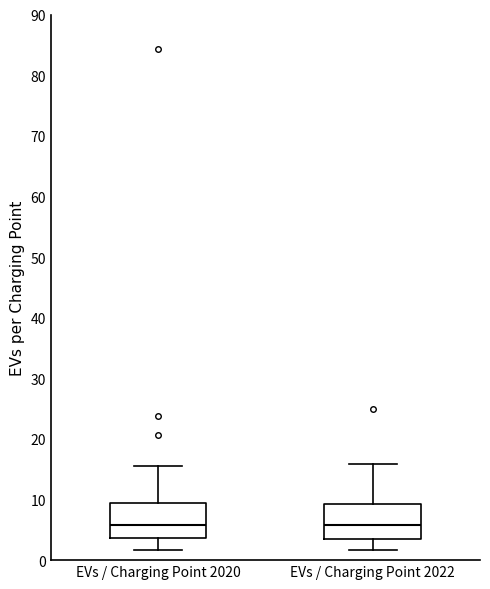

Where does the upper whisker of the box for EVs / Charging Point 2022 end on the y-axis? The values are not printed on the chart, so give them approximately, as read against the axis.

16